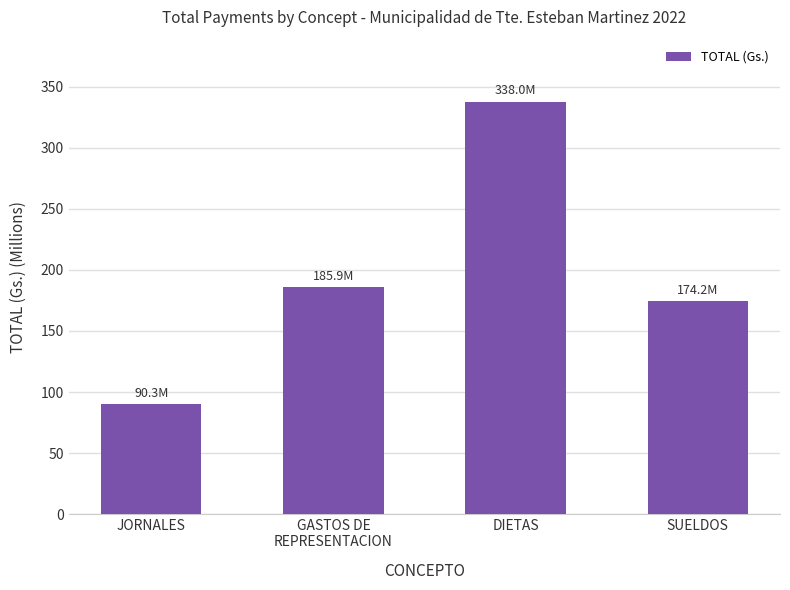

True or false: the data shows 532.2 at DIETAS.

False